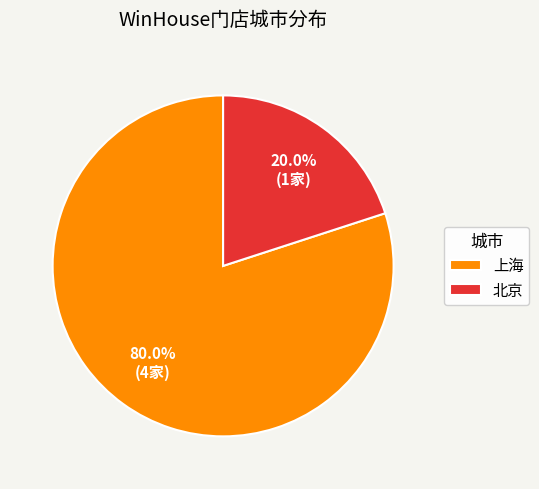

Is it true that 上海 is 69% of the pie?

False